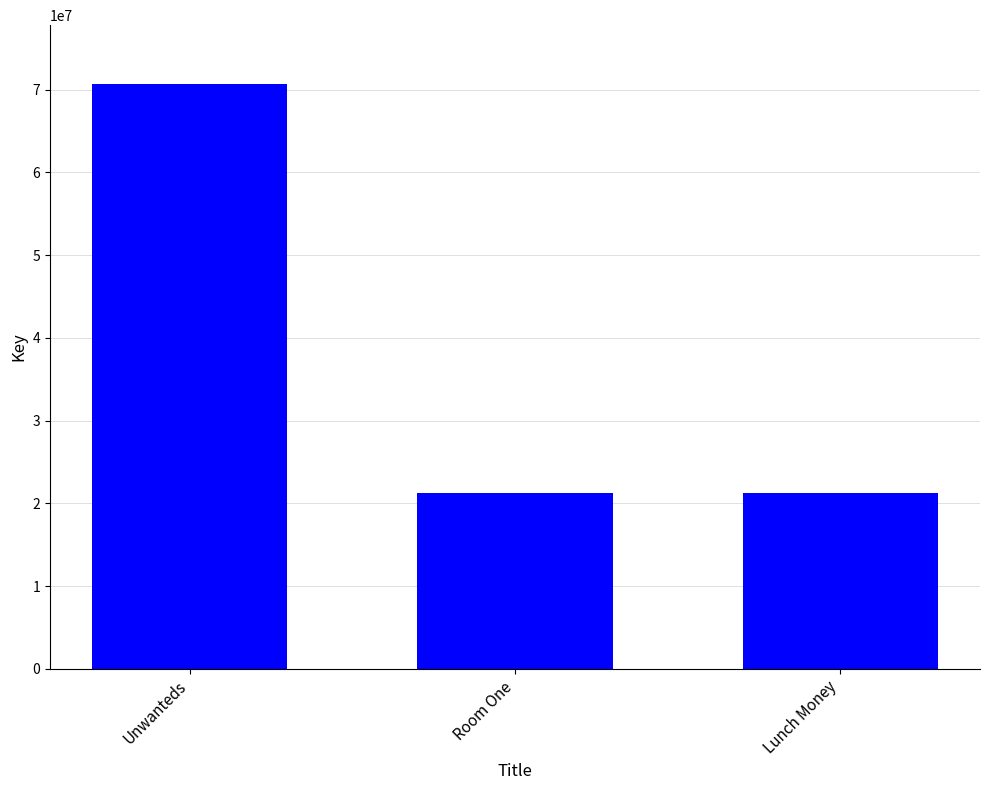

What is the greatest value displayed?

70727444